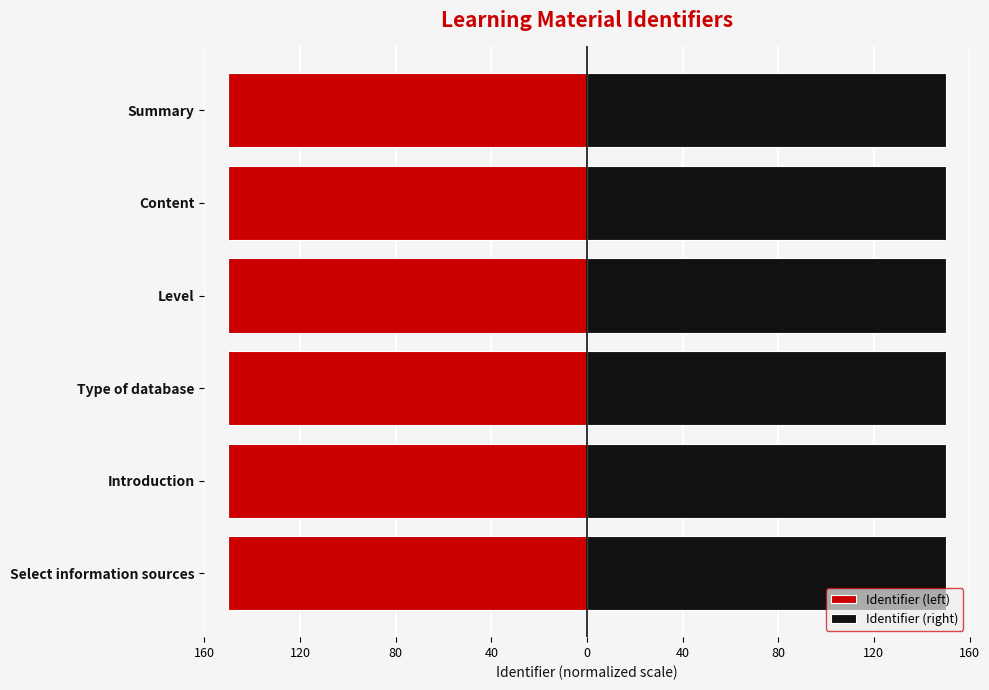

Reading left to right, list all the values displayed in this chart.

Identifier (left): -150.0	-150.0	-150.0	-150.0	-150.0	-150.0
Identifier (right): 150.0	150.0	150.0	150.0	150.0	150.0